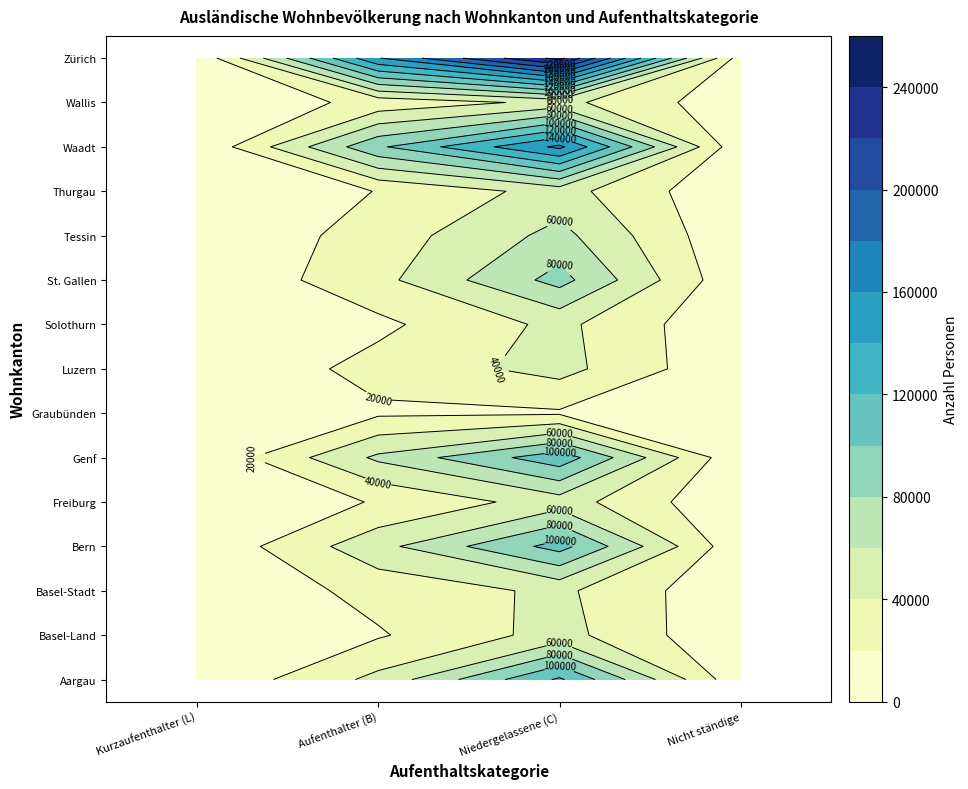

The value of Wallis at 3 is 6213. True or false?

True